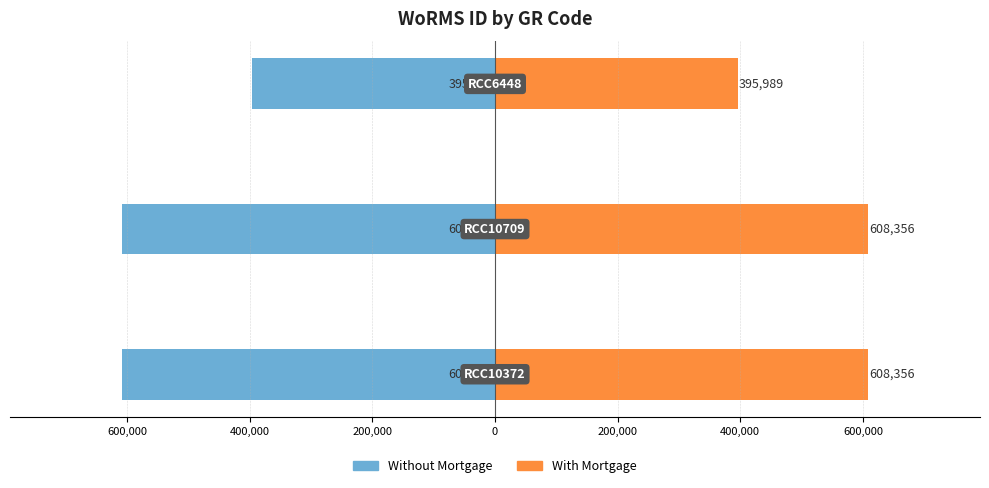

What are all the series names shown in the legend?

Without Mortgage, With Mortgage